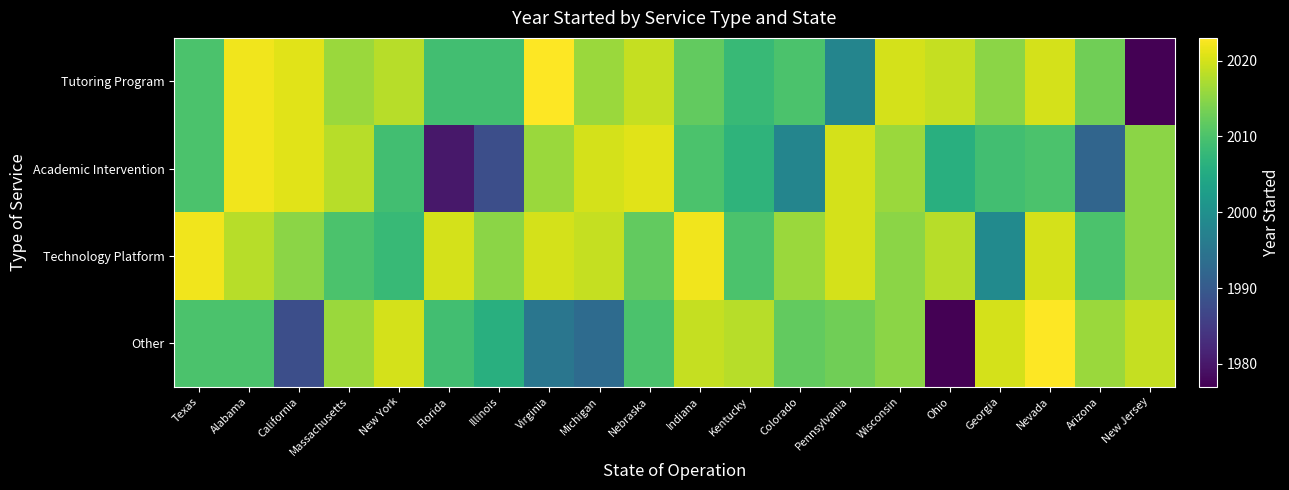

Reading right to left, what are all the values shown in this chart?

Tutoring Program: New Jersey=1977	Arizona=2013	Nevada=2020	Georgia=2015	Ohio=2019	Wisconsin=2020	Pennsylvania=1998	Colorado=2010	Kentucky=2008	Indiana=2012	Nebraska=2019	Michigan=2016	Virginia=2023	Illinois=2009	Florida=2009	New York=2018	Massachusetts=2016	California=2021	Alabama=2022	Texas=2010
Academic Intervention: New Jersey=2015	Arizona=1992	Nevada=2010	Georgia=2009	Ohio=2006	Wisconsin=2016	Pennsylvania=2020	Colorado=1998	Kentucky=2007	Indiana=2010	Nebraska=2021	Michigan=2020	Virginia=2016	Illinois=1988	Florida=1980	New York=2009	Massachusetts=2018	California=2021	Alabama=2022	Texas=2010
Technology Platform: New Jersey=2015	Arizona=2010	Nevada=2020	Georgia=1999	Ohio=2018	Wisconsin=2015	Pennsylvania=2020	Colorado=2016	Kentucky=2010	Indiana=2022	Nebraska=2012	Michigan=2019	Virginia=2020	Illinois=2015	Florida=2020	New York=2008	Massachusetts=2010	California=2015	Alabama=2018	Texas=2022
Other: New Jersey=2019	Arizona=2016	Nevada=2023	Georgia=2020	Ohio=1977	Wisconsin=2015	Pennsylvania=2013	Colorado=2012	Kentucky=2018	Indiana=2019	Nebraska=2010	Michigan=1993	Virginia=1995	Illinois=2006	Florida=2009	New York=2020	Massachusetts=2016	California=1988	Alabama=2010	Texas=2010